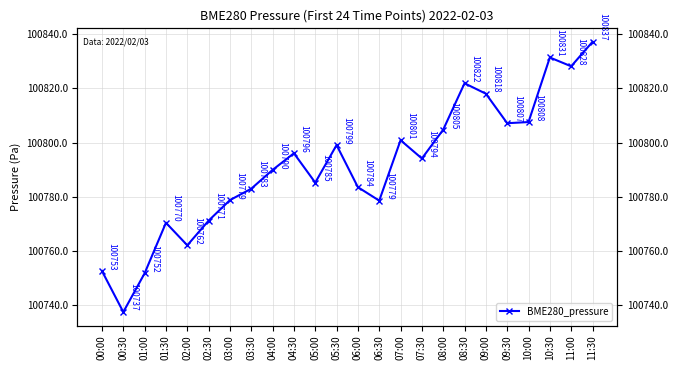

Reading right to left, extract all data points from this chart.

100837.2	100828.2	100831.4	100807.6	100807.2	100818.1	100821.9	100804.8	100794.1	100800.9	100778.6	100783.5	100799.1	100785.2	100796.1	100789.9	100783.0	100778.8	100771.2	100762.1	100770.4	100751.7	100737.4	100752.6